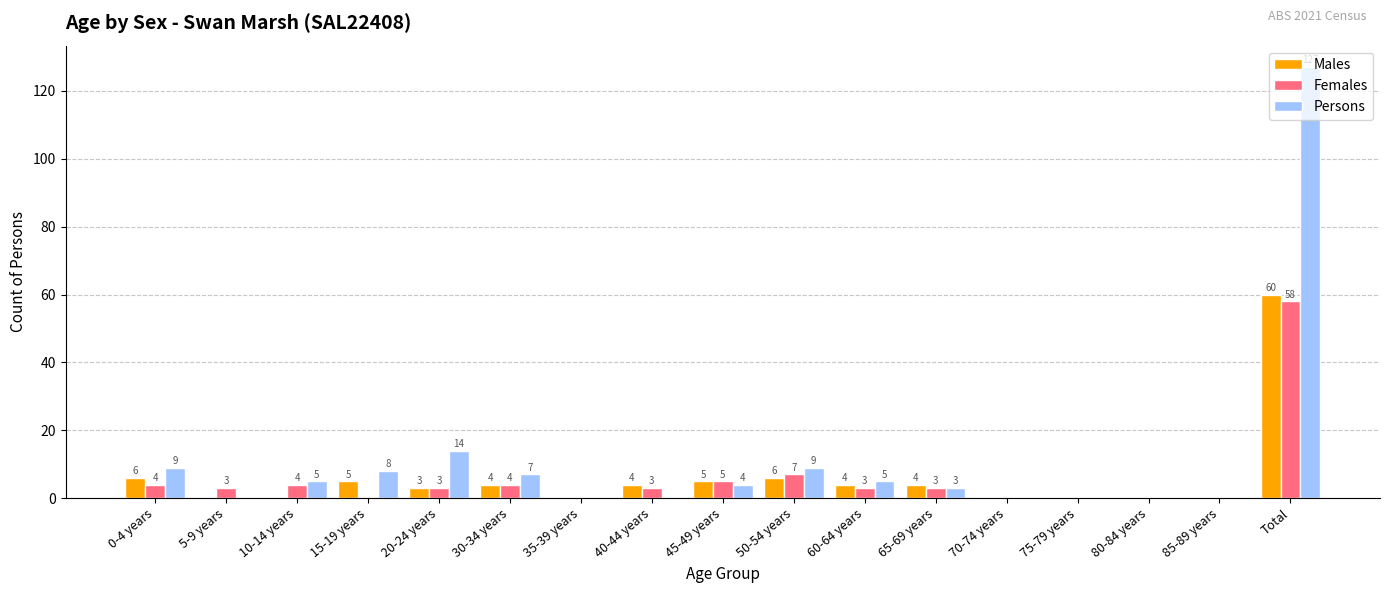

Reading right to left, what are all the values shown in this chart?

Males: Total=60	85-89 years=0	80-84 years=0	75-79 years=0	70-74 years=0	65-69 years=4	60-64 years=4	50-54 years=6	45-49 years=5	40-44 years=4	35-39 years=0	30-34 years=4	20-24 years=3	15-19 years=5	10-14 years=0	5-9 years=0	0-4 years=6
Females: Total=58	85-89 years=0	80-84 years=0	75-79 years=0	70-74 years=0	65-69 years=3	60-64 years=3	50-54 years=7	45-49 years=5	40-44 years=3	35-39 years=0	30-34 years=4	20-24 years=3	15-19 years=0	10-14 years=4	5-9 years=3	0-4 years=4
Persons: Total=127	85-89 years=0	80-84 years=0	75-79 years=0	70-74 years=0	65-69 years=3	60-64 years=5	50-54 years=9	45-49 years=4	40-44 years=0	35-39 years=0	30-34 years=7	20-24 years=14	15-19 years=8	10-14 years=5	5-9 years=0	0-4 years=9